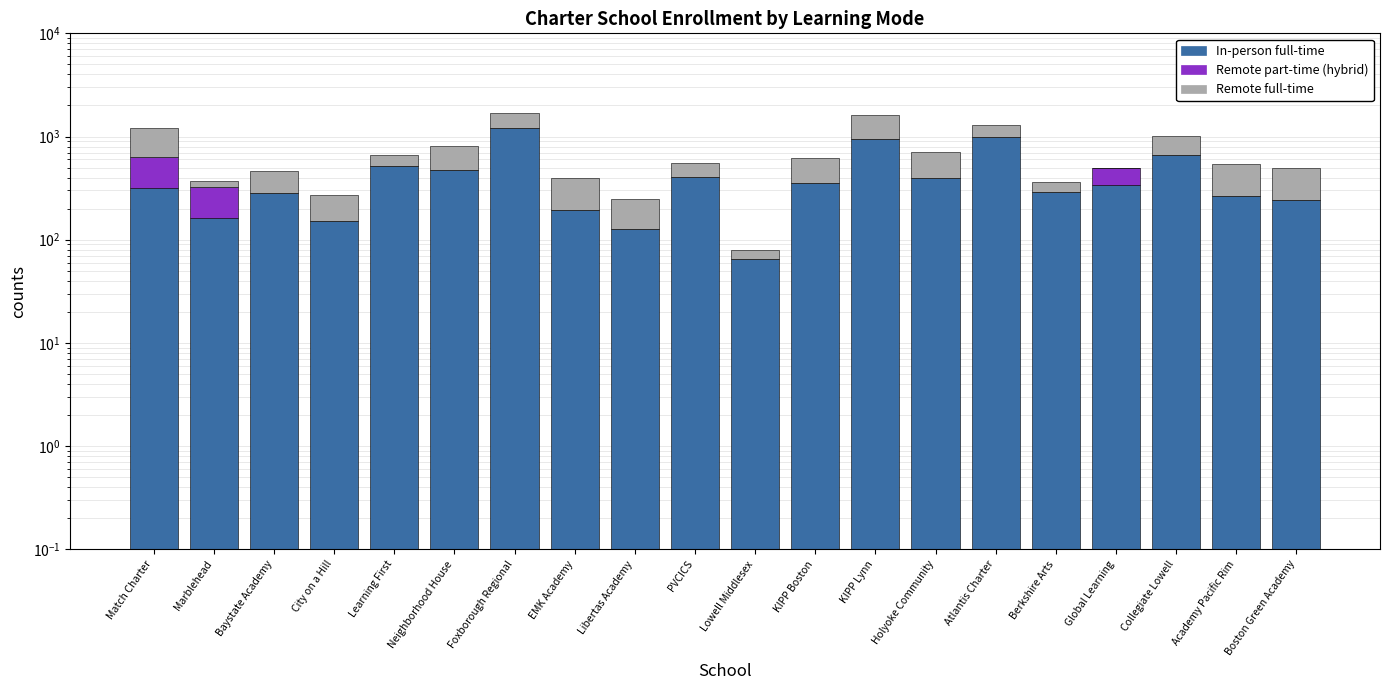

The value of Remote part-time (hybrid) at Global Learning is 255.9. True or false?

False